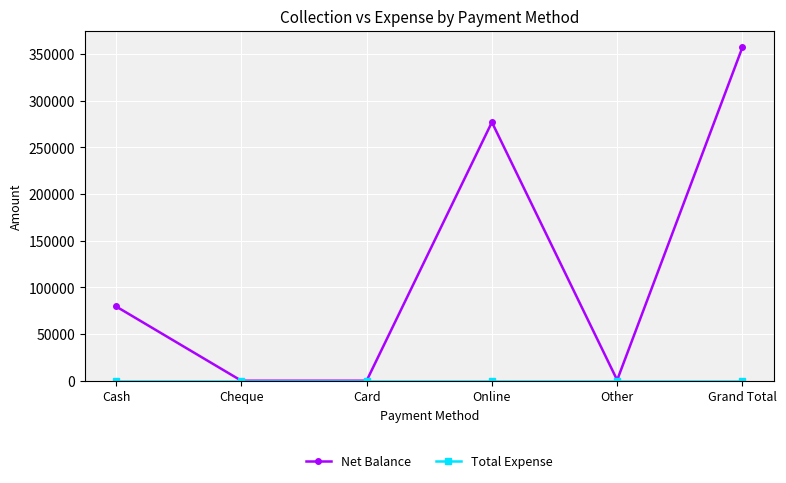

True or false: Net Balance has more than 2 points higher than both neighbors.

False